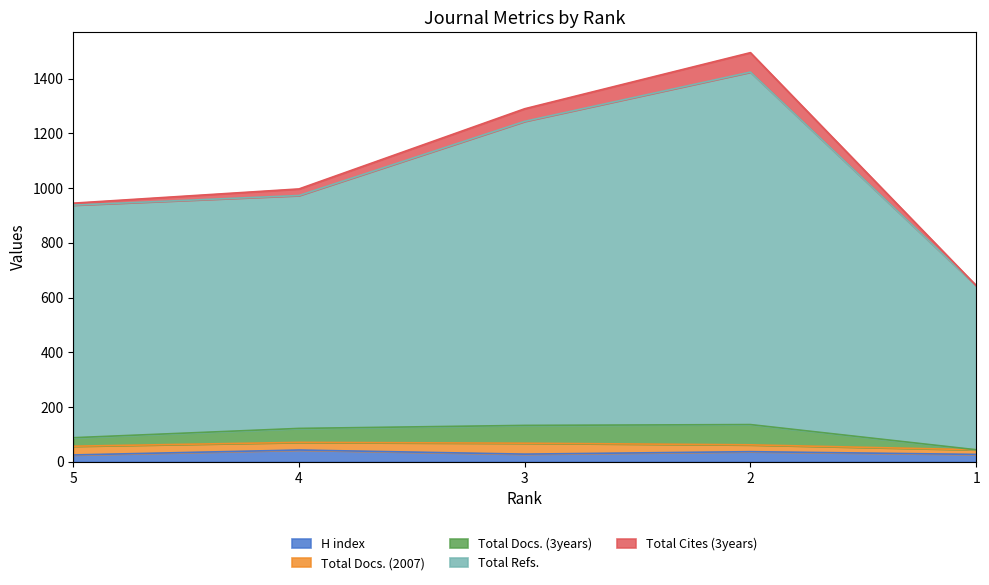

Which series has the widest spread of values?

Total Refs.